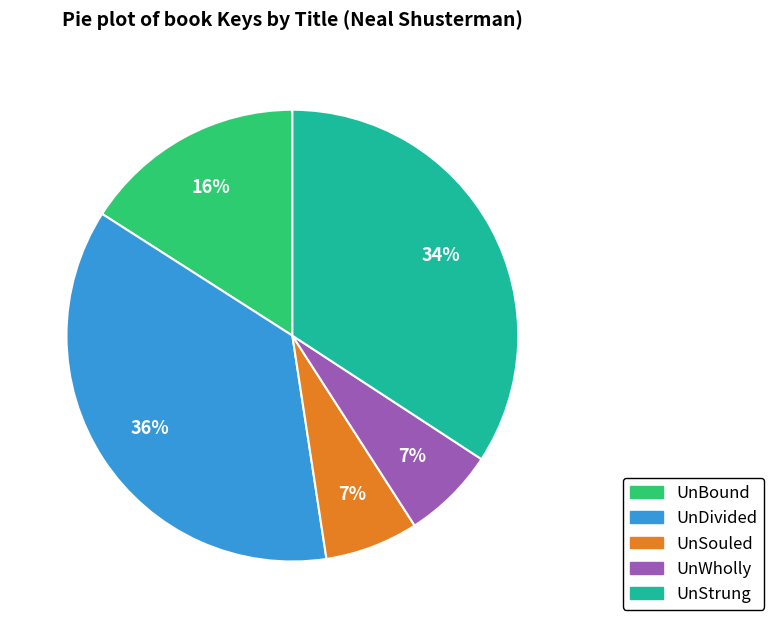

What is the largest slice in the pie chart?

UnDivided